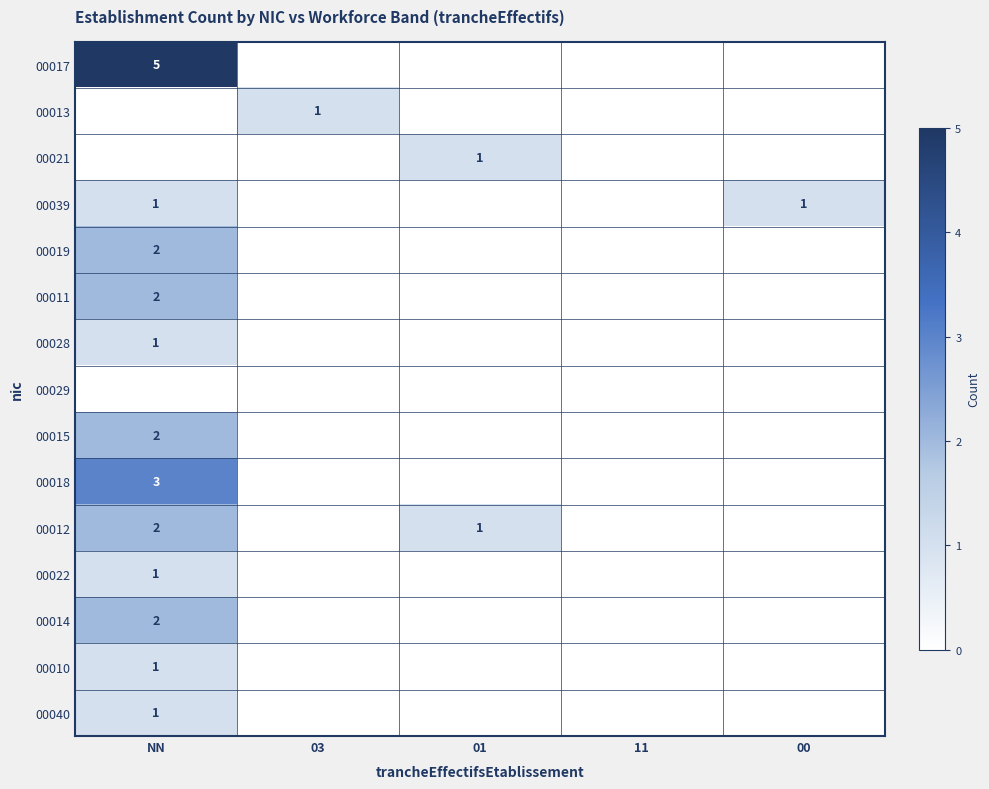

Is it true that 00018 equals 4 at NN?

False